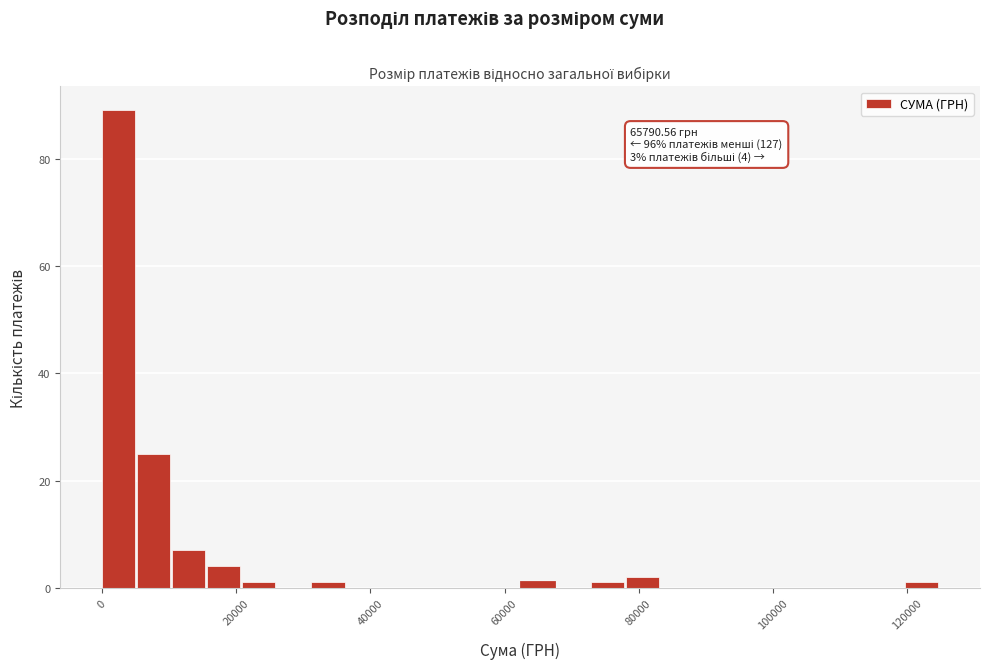

Read against the x-axis, roughly where is the centre of the tallest bar?

2000